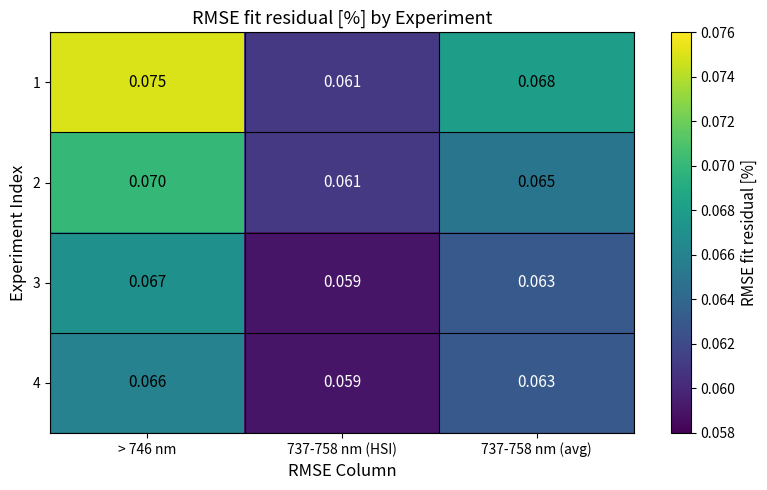

Is the value of 2 at 737-758 nm (avg) greater than the value of 4 at 737-758 nm (HSI)?

Yes